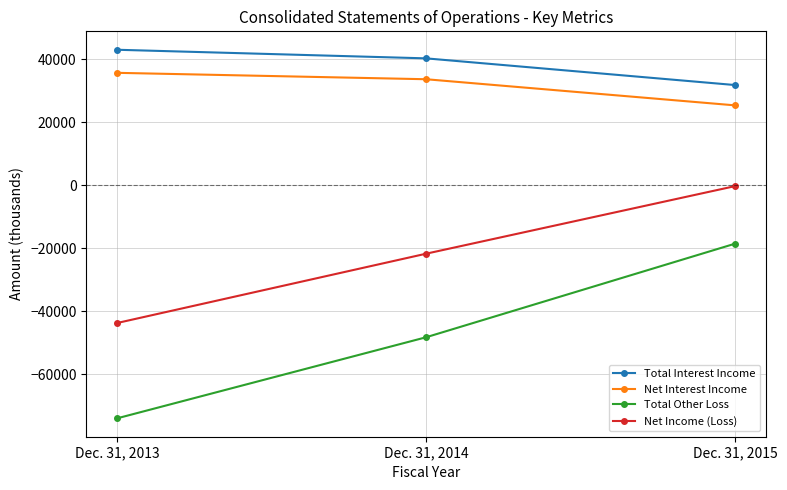

At how many categories does at least one series exceed 14814?

3